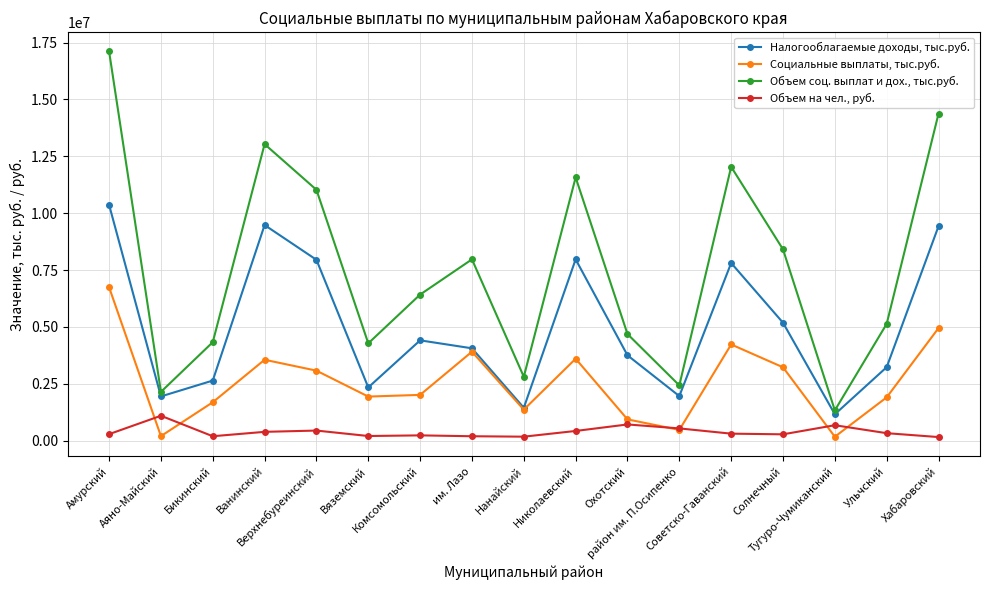

How many interior local peaks does the Объем соц. выплат и дох., тыс.руб. series have?

4